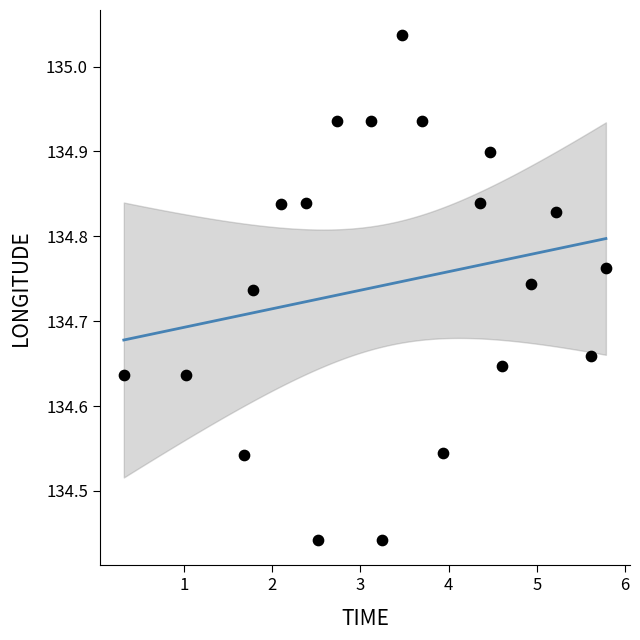

What is the range of X values (max minus min)?

5.5